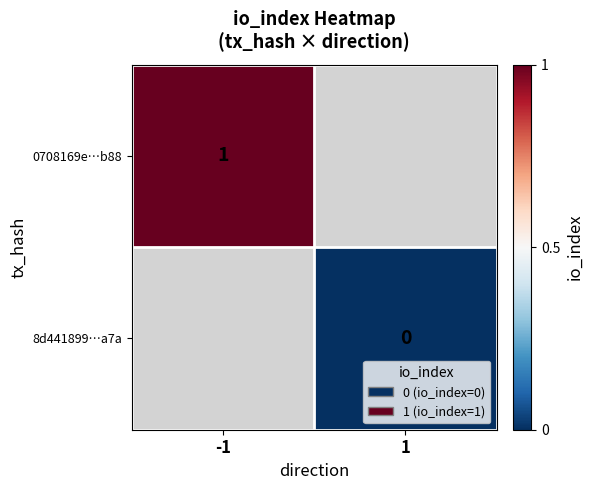

Is it true that 0708169e…b88 equals 0 at -1?

False